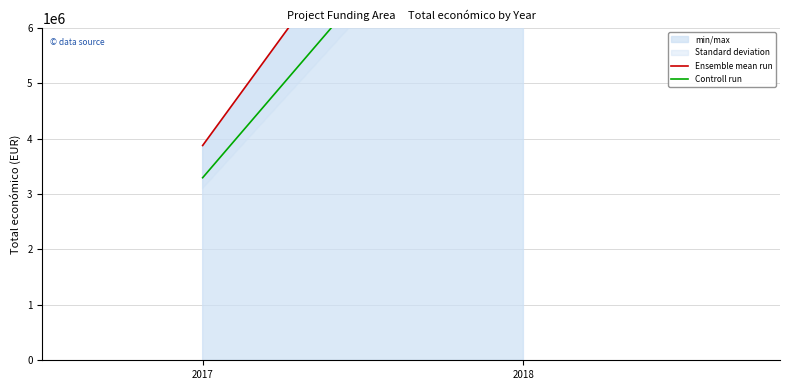

At which category is the sum across all series the highest?

2018